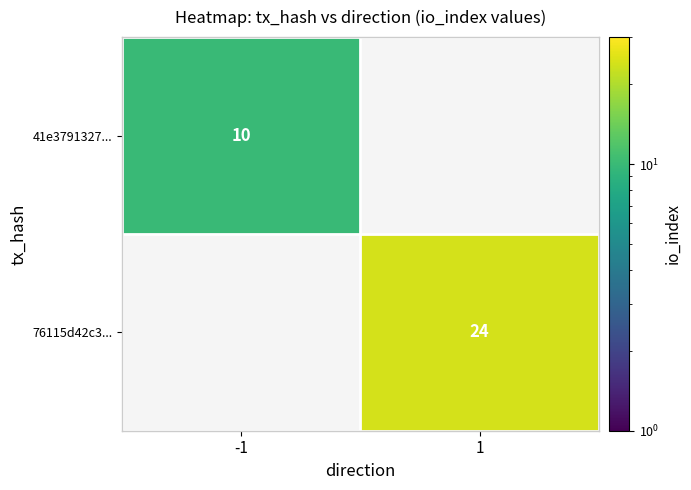

Is it true that 41e3791327... equals 10 at -1?

True